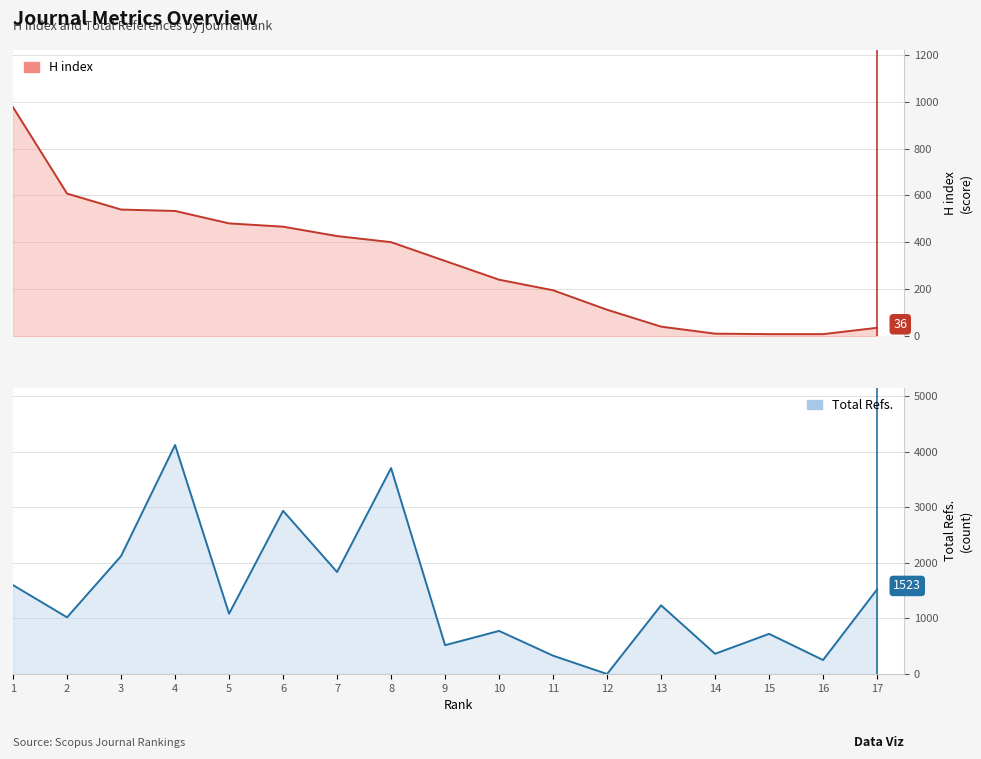

At how many categories does at least one series exceed 808?

10